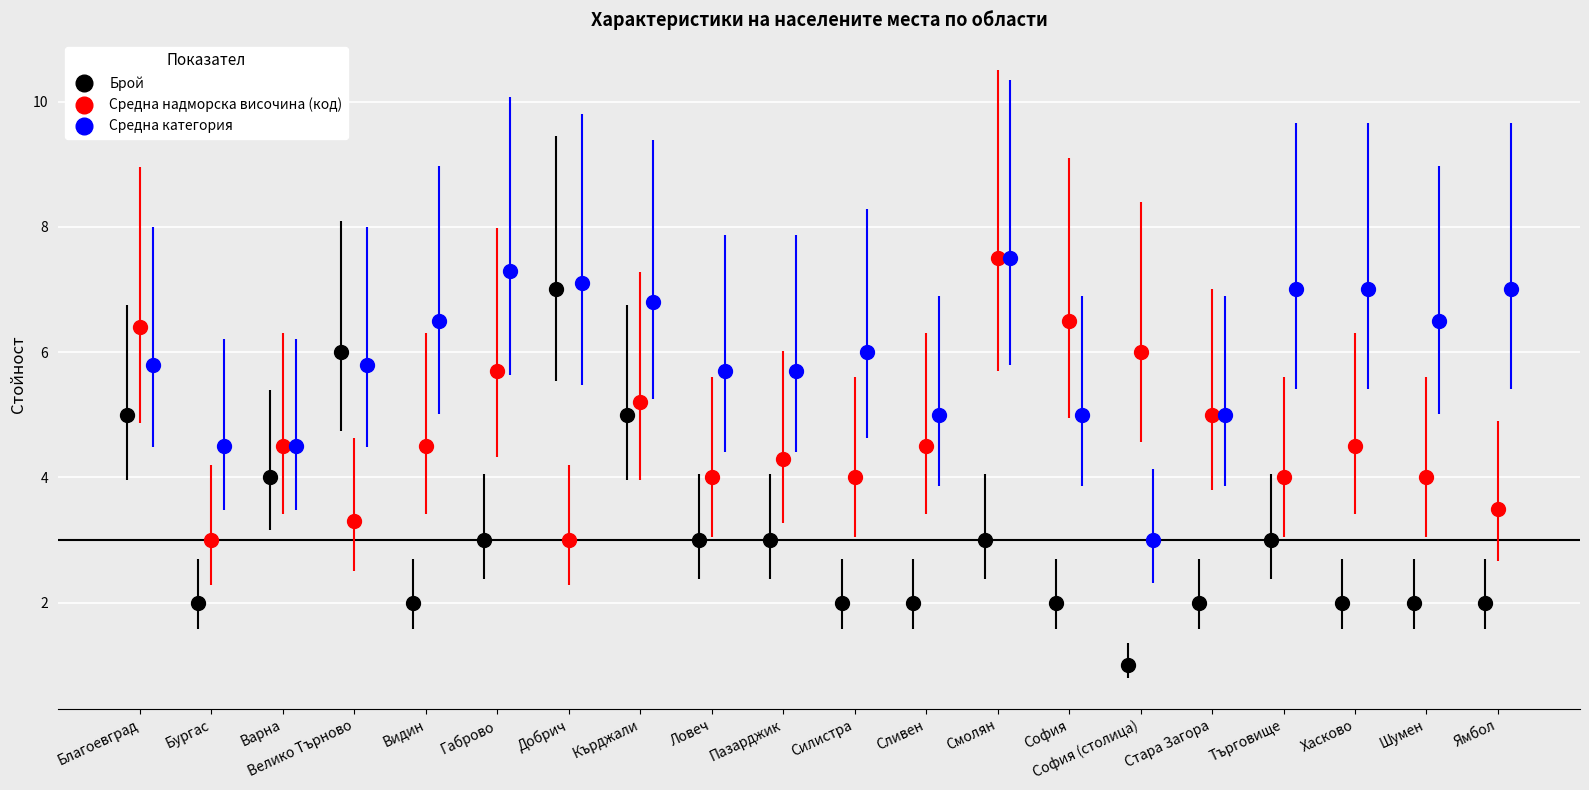

What is the value of the Брой point at the 18th from the left?

2